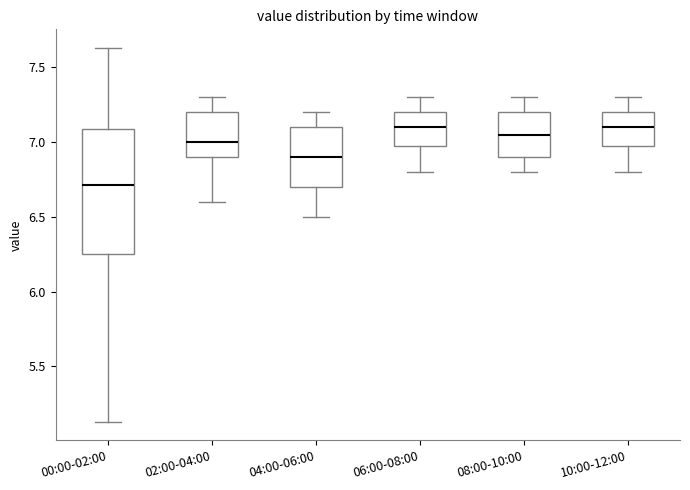

Reading left to right, transcribe this box plot: for each box, give where its median line is, the range the box spans, and where its two whiskers end, as read against the y-axis. The values are not printed on the chart, so give them approximately, as read against the axis.

00:00-02:00: median 6.70, box 6.25 to 7.10, whiskers 5.15 to 7.65
02:00-04:00: median 7.00, box 6.90 to 7.20, whiskers 6.60 to 7.30
04:00-06:00: median 6.90, box 6.70 to 7.10, whiskers 6.50 to 7.20
06:00-08:00: median 7.10, box 7.00 to 7.20, whiskers 6.80 to 7.30
08:00-10:00: median 7.05, box 6.90 to 7.20, whiskers 6.80 to 7.30
10:00-12:00: median 7.10, box 7.00 to 7.20, whiskers 6.80 to 7.30